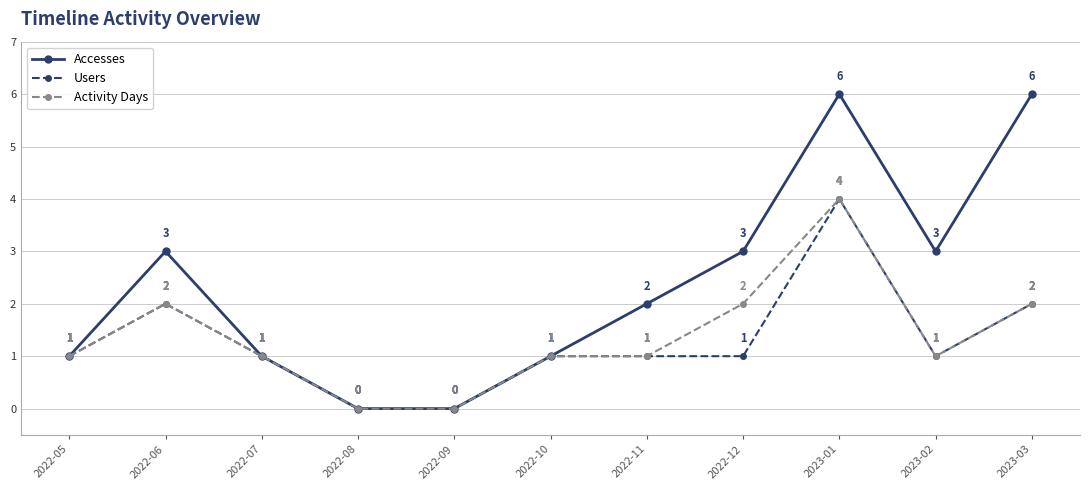

True or false: Accesses has more than 0 points higher than both neighbors.

True